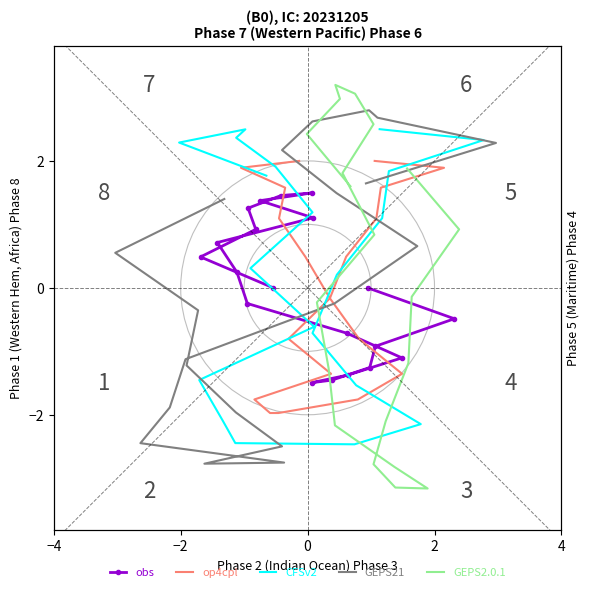

At which category does the chart reach its peak across all series?

2